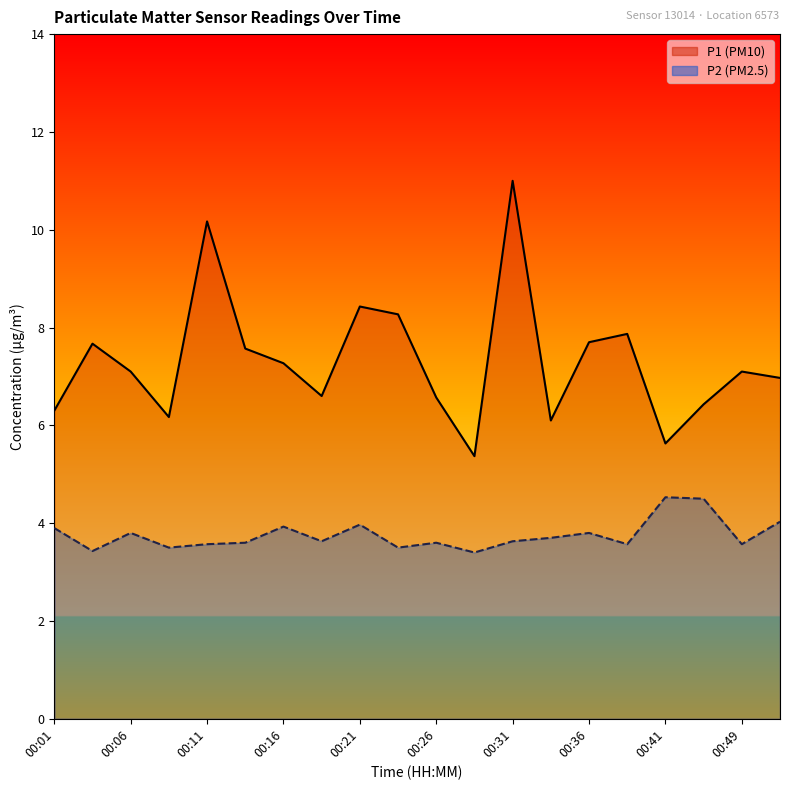

Reading left to right, list all the values displayed in this chart.

P1: 00:01=6.3	00:04=7.7	00:06=7.1	00:09=6.2	00:11=10.2	00:14=7.6	00:16=7.3	00:19=6.6	00:21=8.4	00:24=8.3	00:26=6.6	00:29=5.4	00:31=11.0	00:34=6.1	00:36=7.7	00:39=7.9	00:41=5.6	00:44=6.4	00:49=7.1	00:52=7.0
P2: 00:01=3.9	00:04=3.4	00:06=3.8	00:09=3.5	00:11=3.6	00:14=3.6	00:16=3.9	00:19=3.6	00:21=4.0	00:24=3.5	00:26=3.6	00:29=3.4	00:31=3.6	00:34=3.7	00:36=3.8	00:39=3.6	00:41=4.5	00:44=4.5	00:49=3.6	00:52=4.0